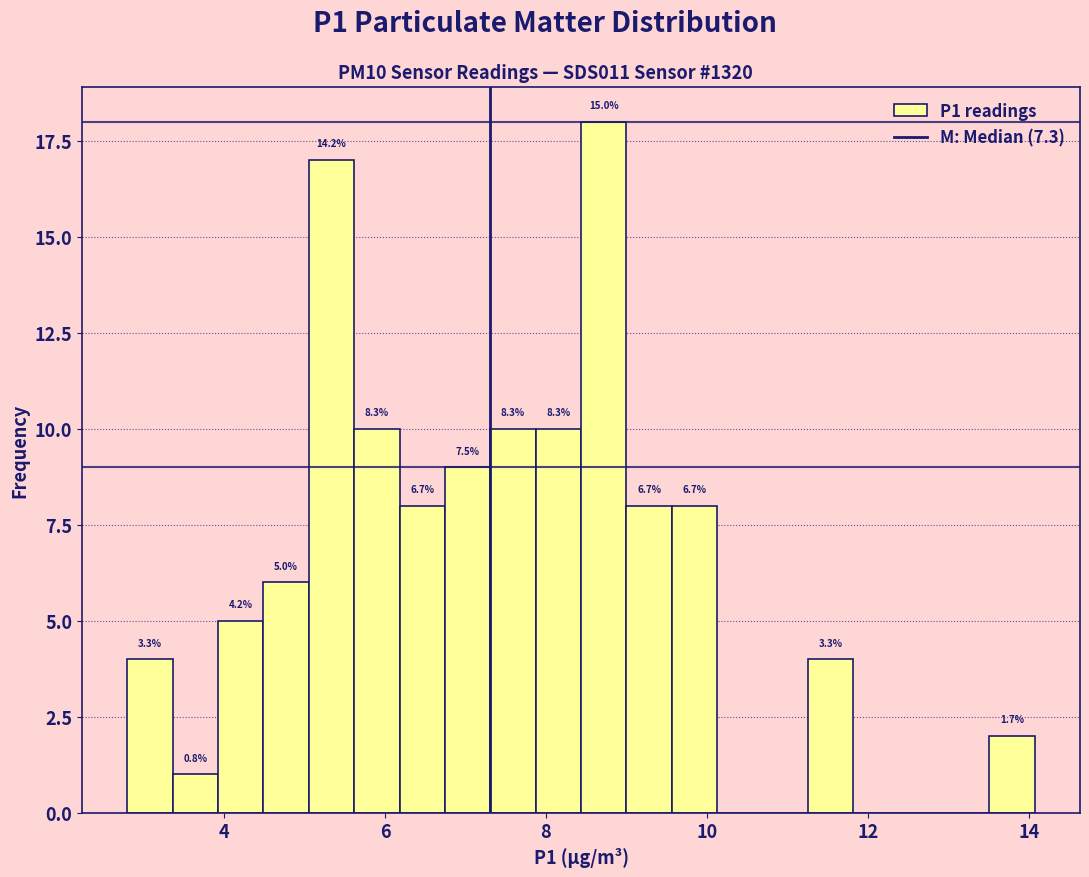

Read against the x-axis, roughly where is the centre of the tallest bar?

8.8